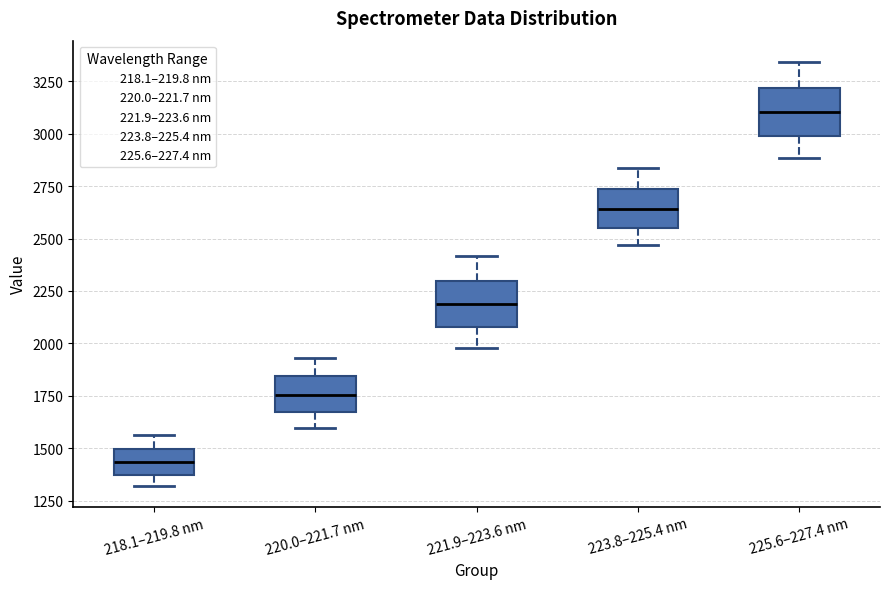

Where does the lower whisker of the box for 221.9–223.6 nm end on the y-axis? The values are not printed on the chart, so give them approximately, as read against the axis.

2000